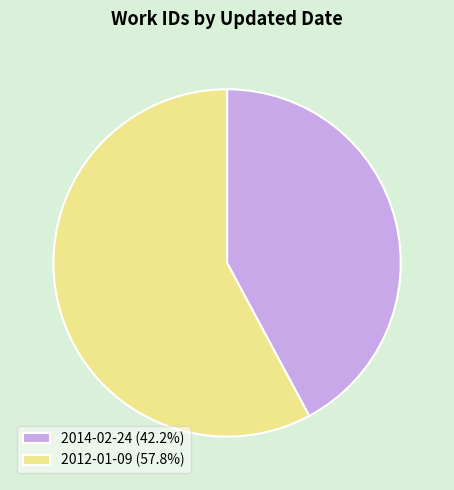

What is the ratio of the value at 2014-02-24 (42.2%) to the value at 2012-01-09 (57.8%)?

0.7